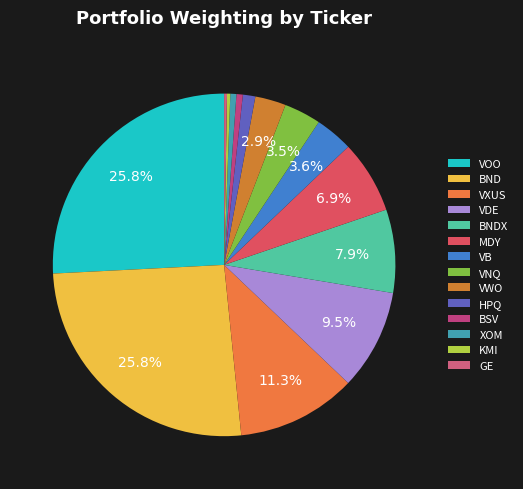

Is it true that MDY is 7% of the pie?

True